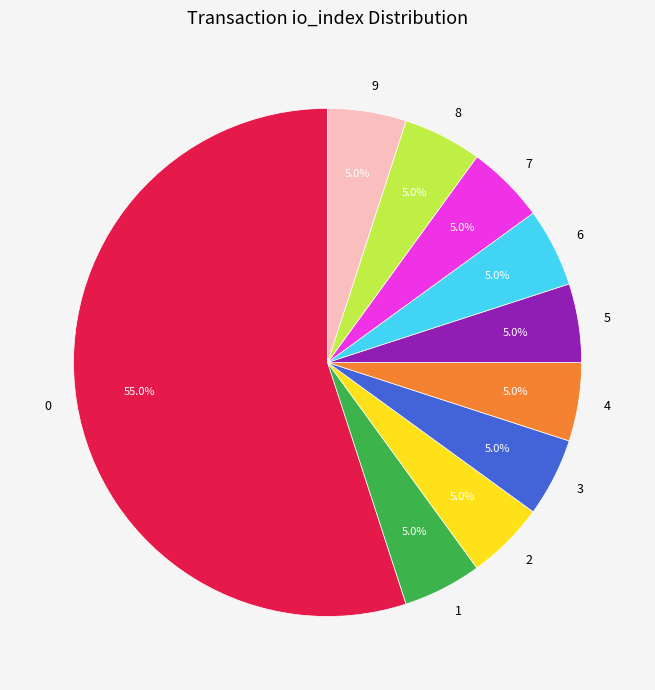

Approximately how many times larger is the value at 5 compared to 4?

1.0